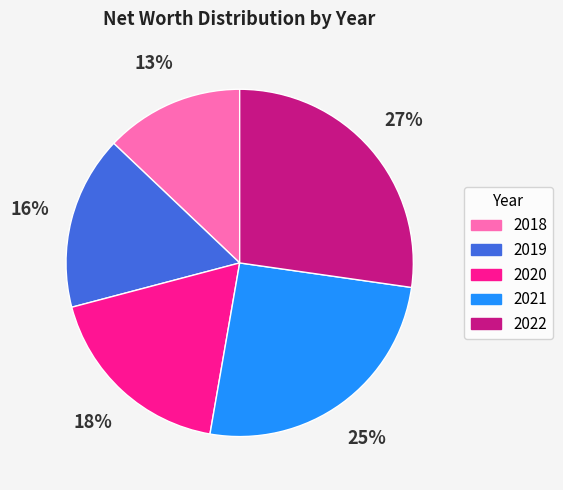

Do 2022 and 2020 together represent more than half of the pie?

No